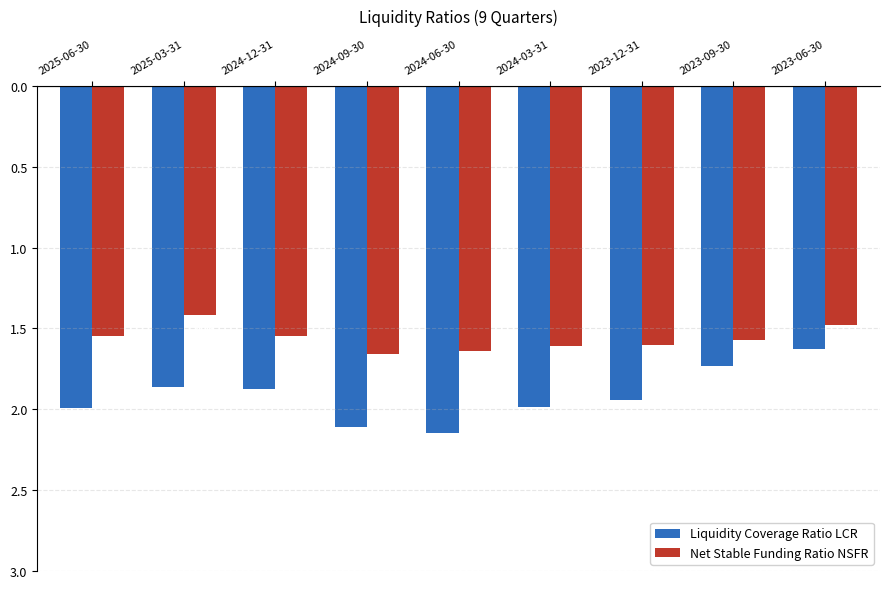

What are all the series names shown in the legend?

Liquidity Coverage Ratio LCR, Net Stable Funding Ratio NSFR